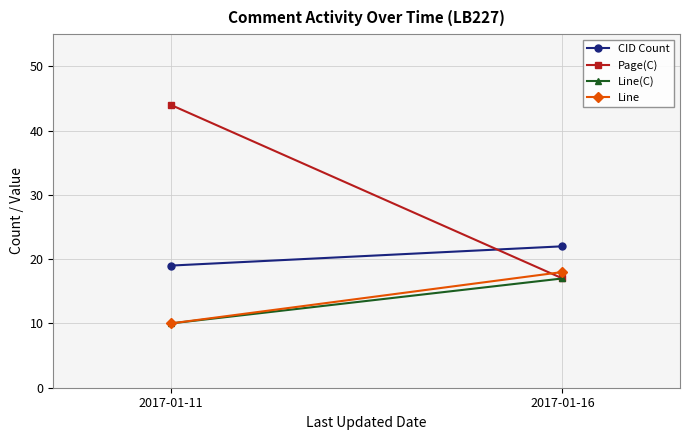

Is the value of Line(C) at 2017-01-11 greater than the value of Line at 2017-01-16?

No